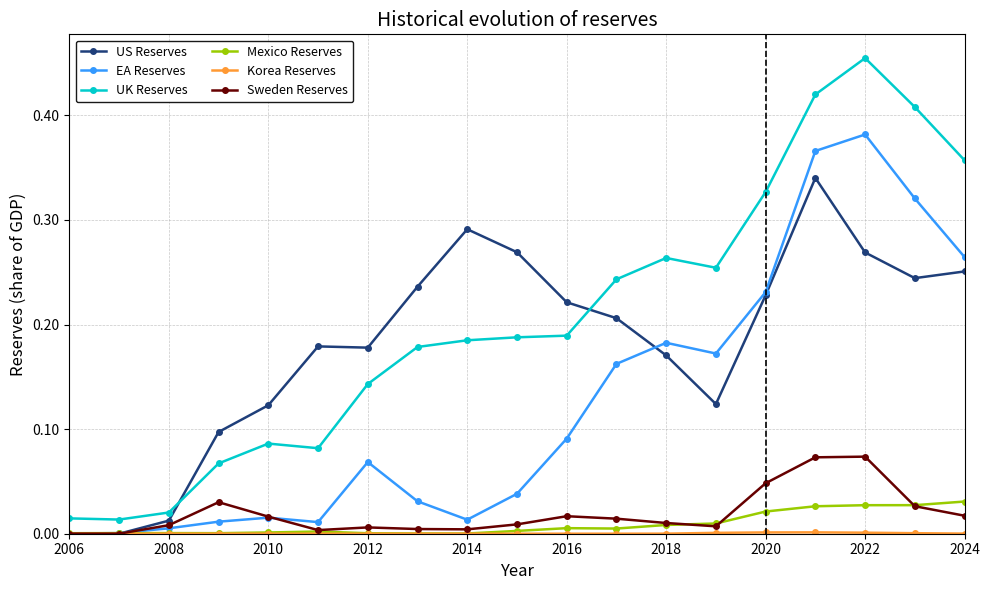

Which series has the largest total across all categories?

UK Reserves